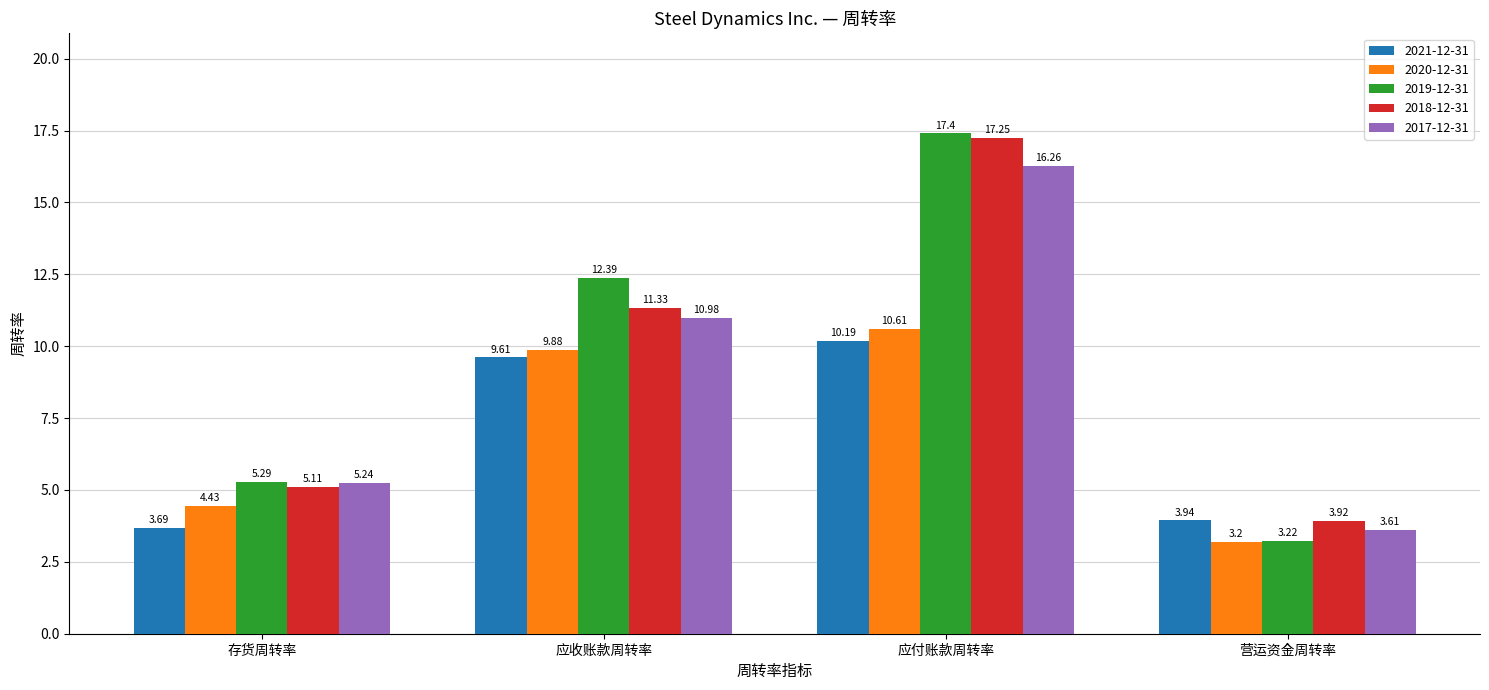

Are the bars grouped side by side (vs. stacked)?

Yes